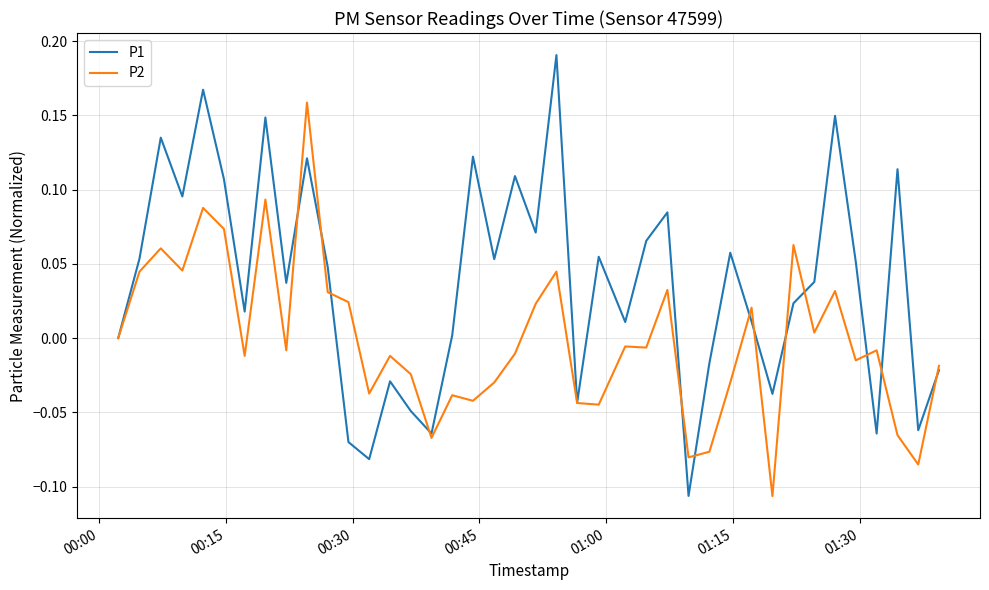

List the series in order of their overall mean, highest first.

P1, P2